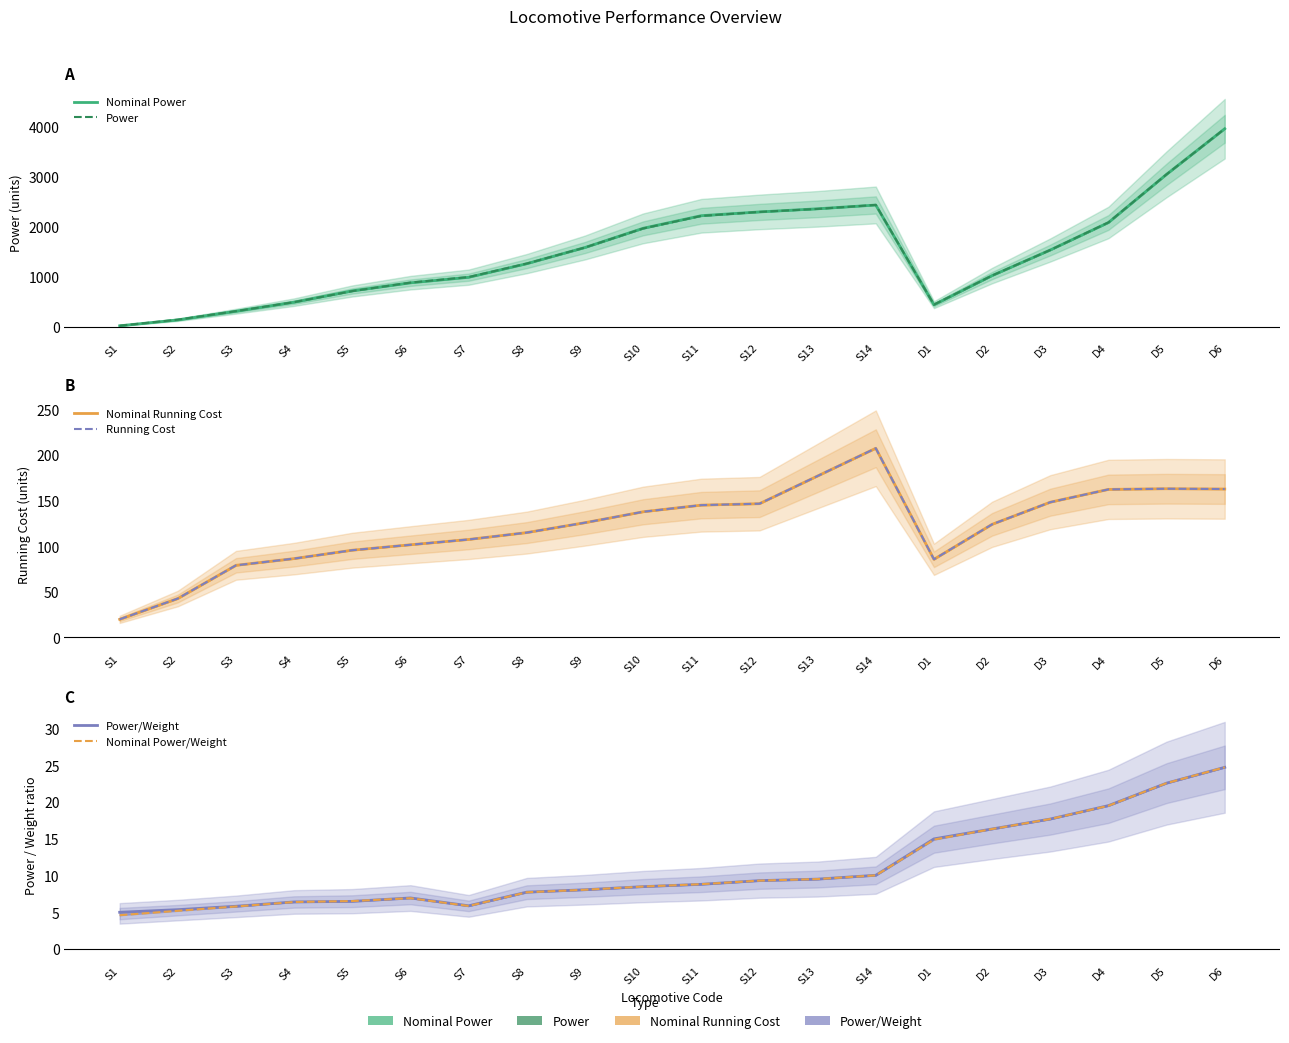

True or false: Nominal Running Cost has a value of 124.2 at D2.

True